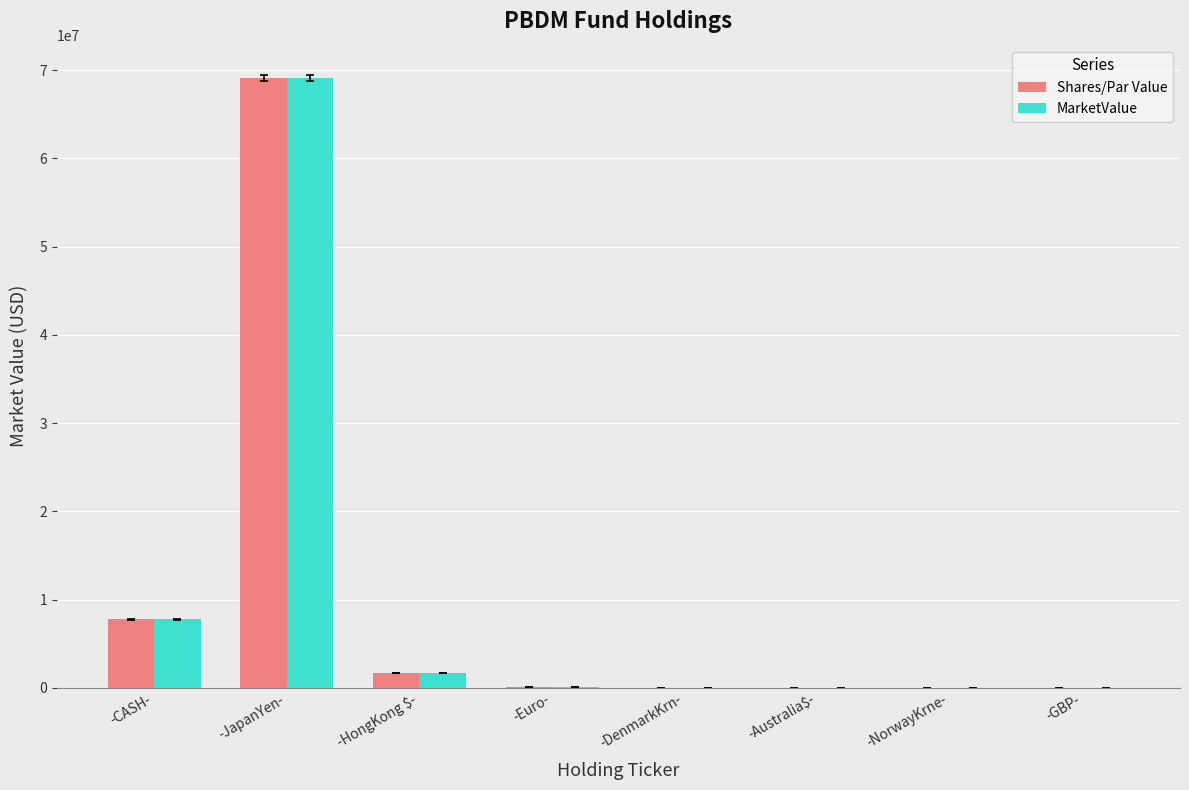

The Shares/Par Value series shows 42956097.4 at -GBP-. True or false?

False